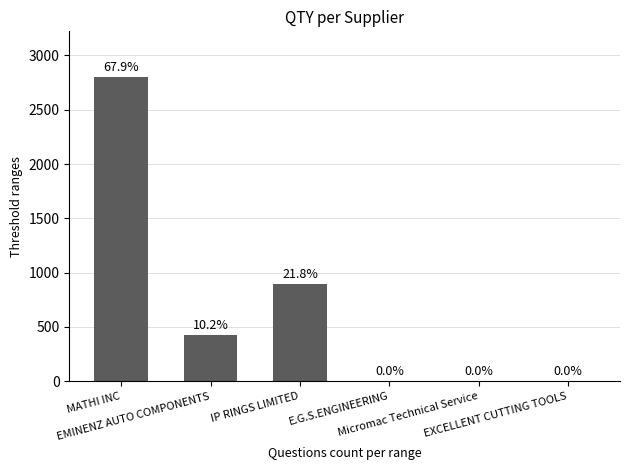

What is the label of the 3rd bar from the left?

IP RINGS LIMITED